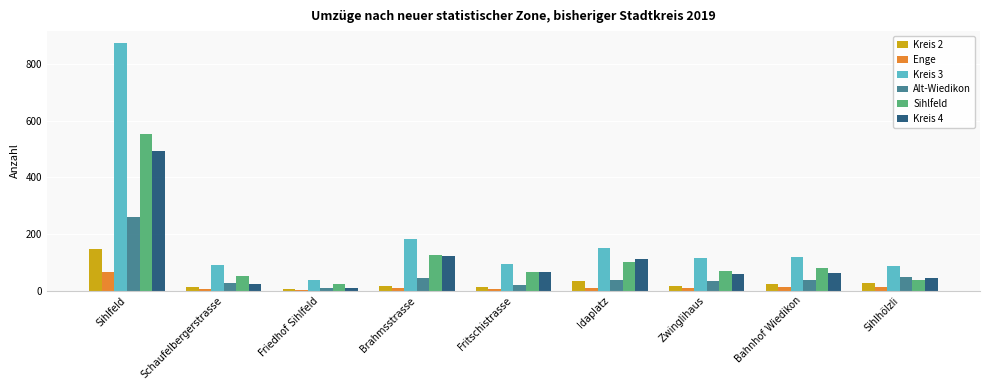

Are the bars grouped side by side (vs. stacked)?

Yes